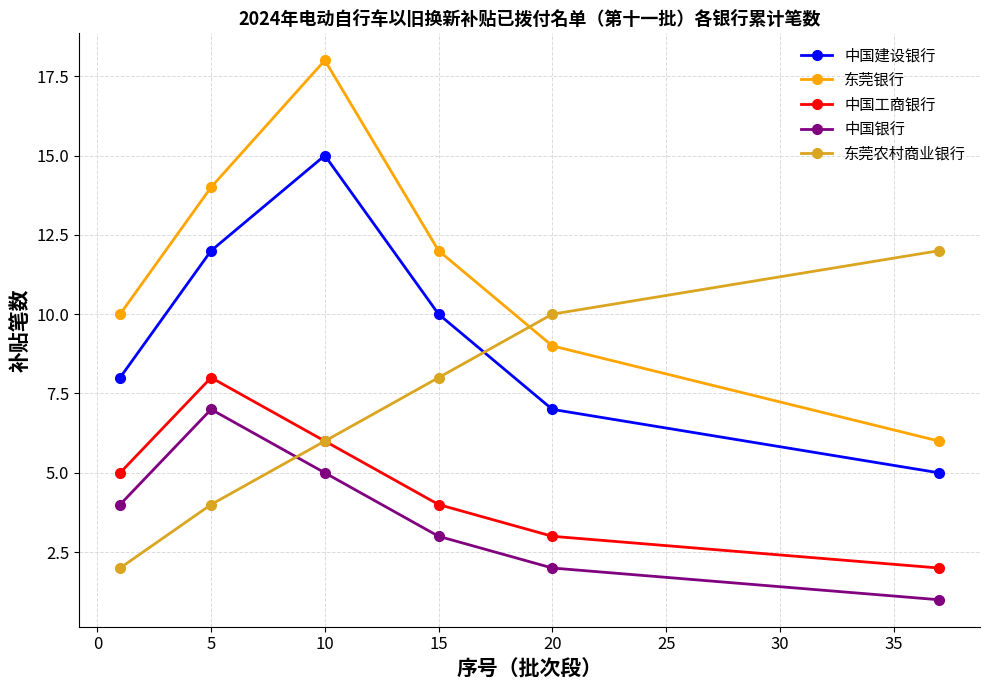

True or false: 中国工商银行 and 中国银行 intersect in this chart.

False